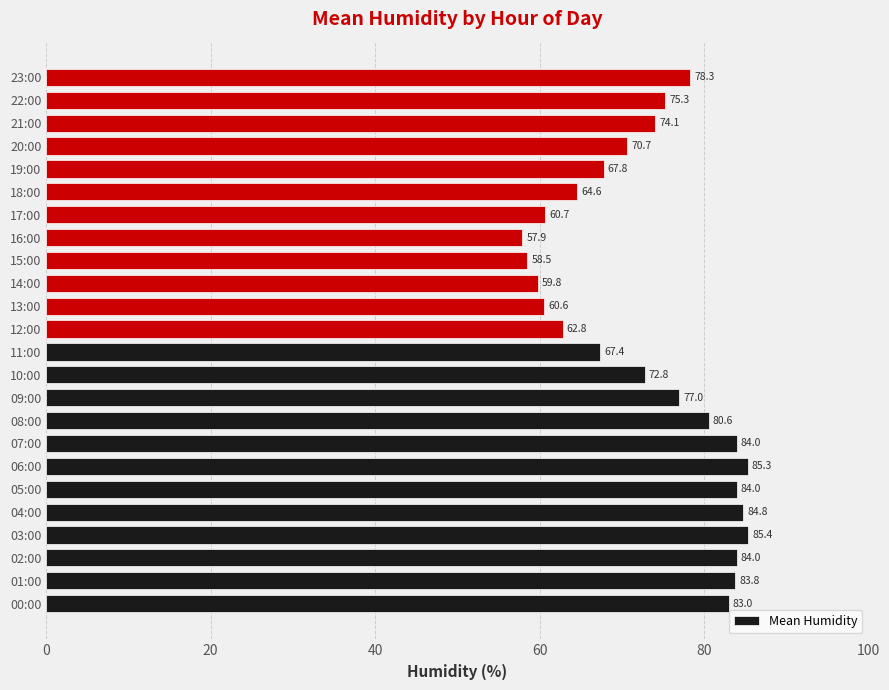

Reading bottom to top, extract all data points from this chart.

00:00=83.0	01:00=83.8	02:00=84.0	03:00=85.4	04:00=84.8	05:00=84.0	06:00=85.3	07:00=84.0	08:00=80.6	09:00=77.0	10:00=72.8	11:00=67.4	12:00=62.8	13:00=60.6	14:00=59.8	15:00=58.5	16:00=57.9	17:00=60.7	18:00=64.6	19:00=67.8	20:00=70.7	21:00=74.1	22:00=75.3	23:00=78.3